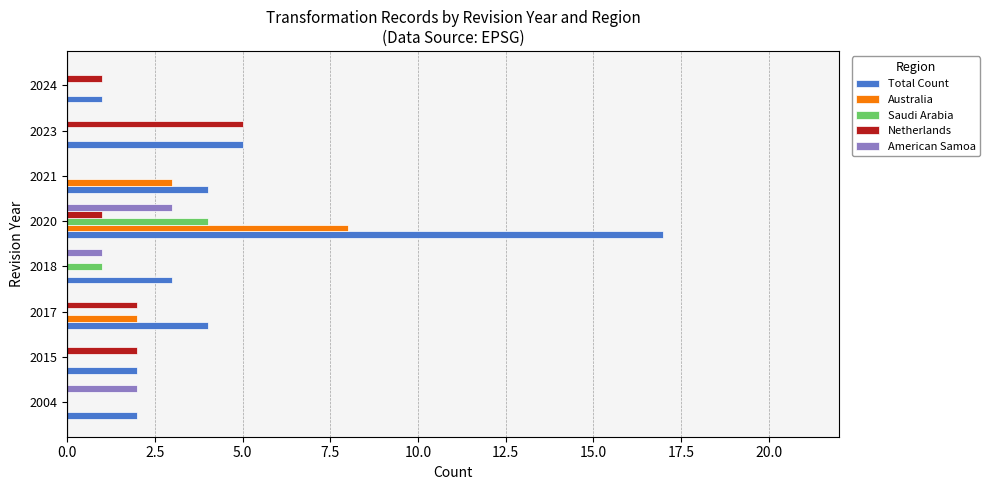

What are all the series names shown in the legend?

Total Count, Australia, Saudi Arabia, Netherlands, American Samoa